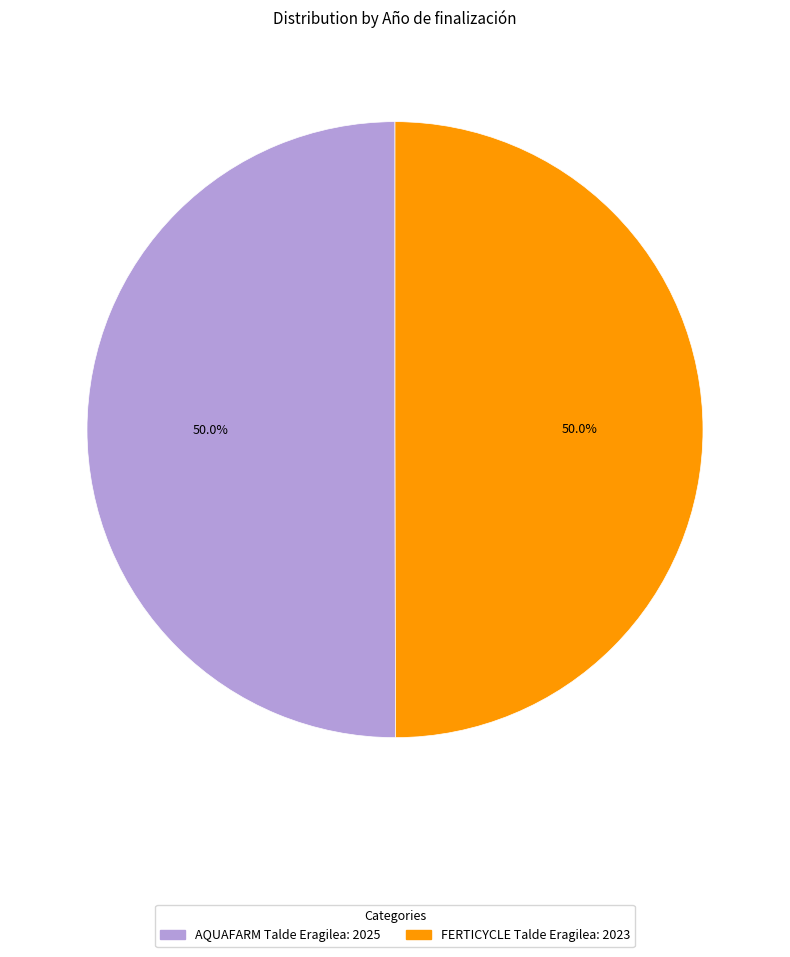

Approximately how many times larger is the value at AQUAFARM Talde Eragilea: 2025 compared to FERTICYCLE Talde Eragilea: 2023?

1.0